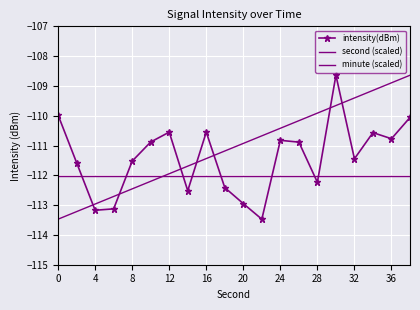

Where is the first local maximum for intensity(dBm)?

12